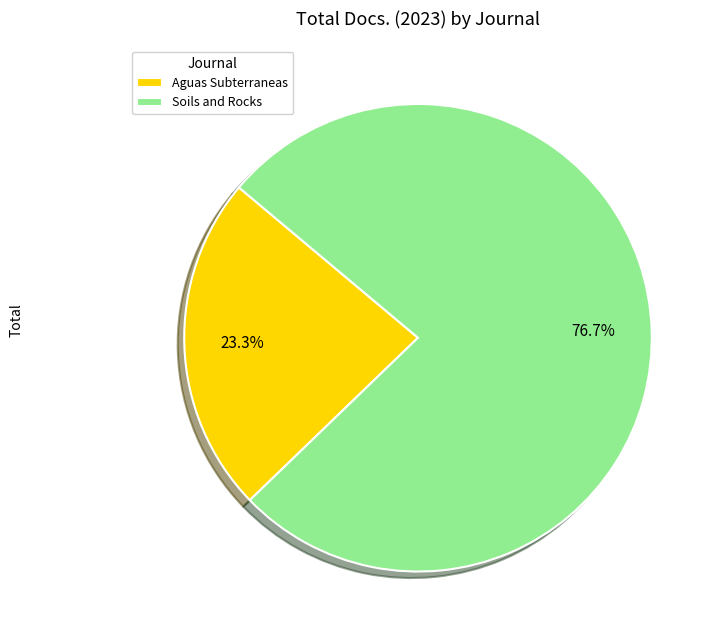

Do Soils and Rocks and Aguas Subterraneas together represent more than half of the pie?

Yes